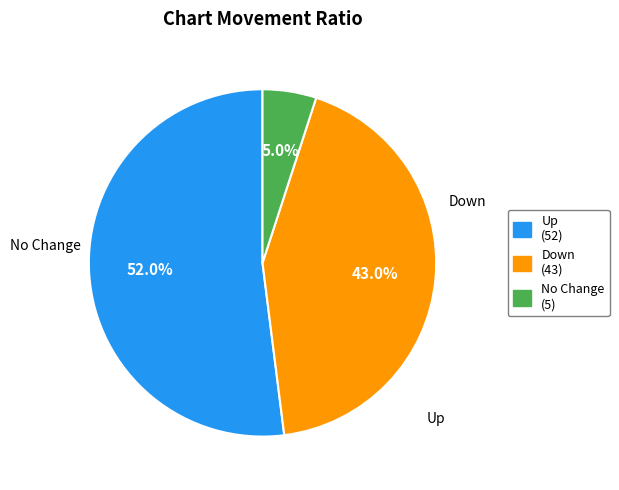

What is the largest slice in the pie chart?

up